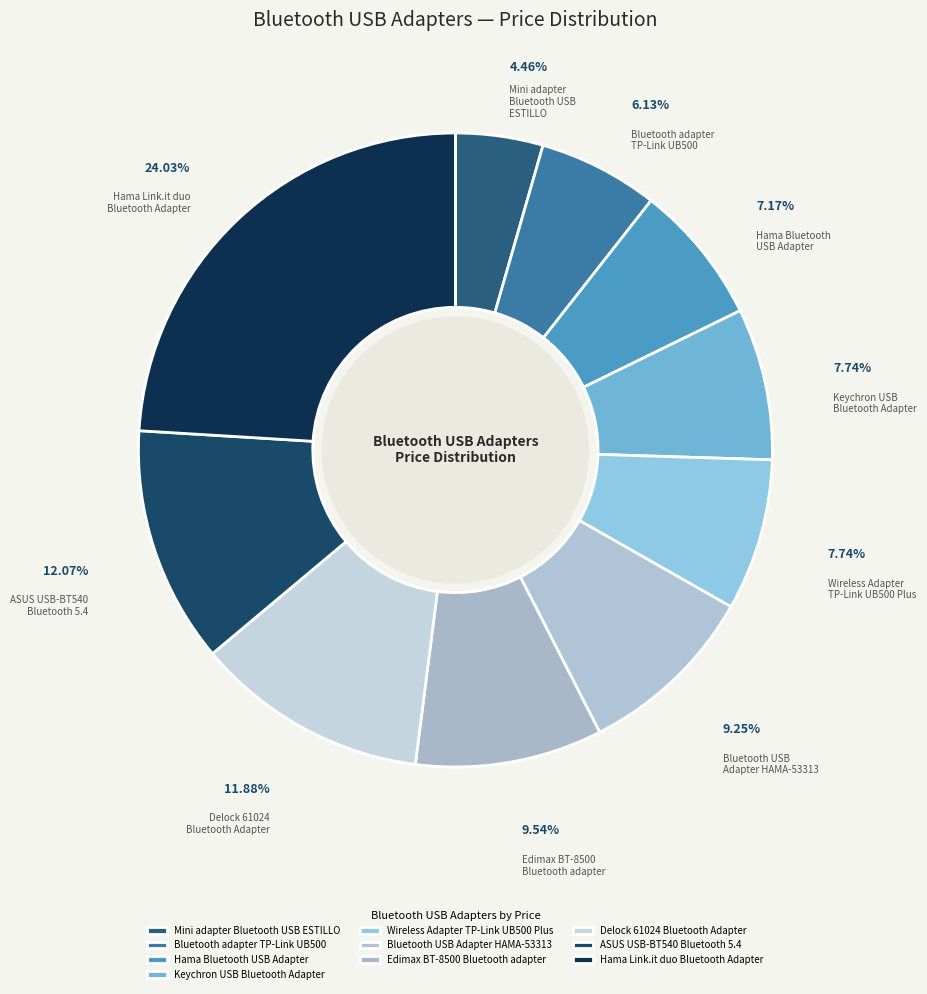

Does Mini adapter Bluetooth USB ESTILLO represent more than half of the total?

No